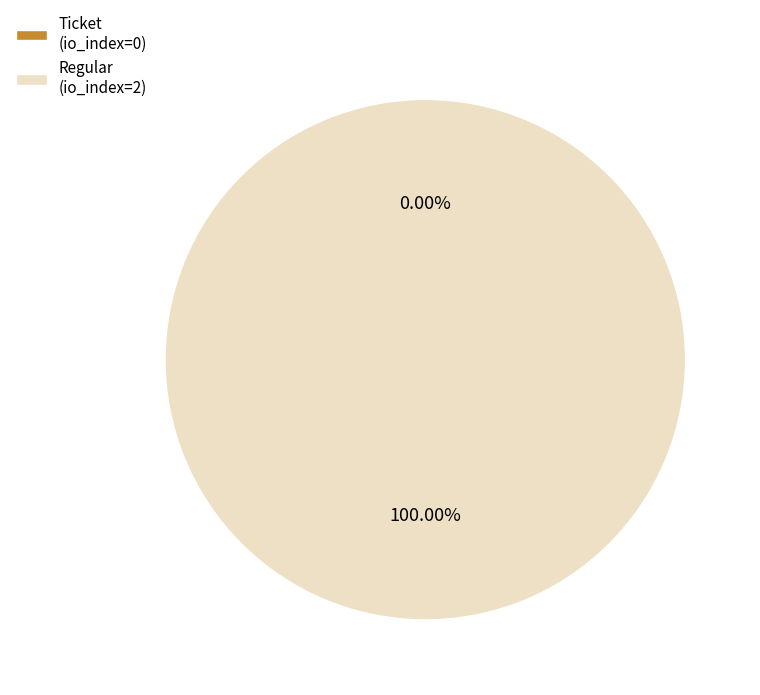

The Ticket (io_index=0) slice represents 10% of the pie. True or false?

False